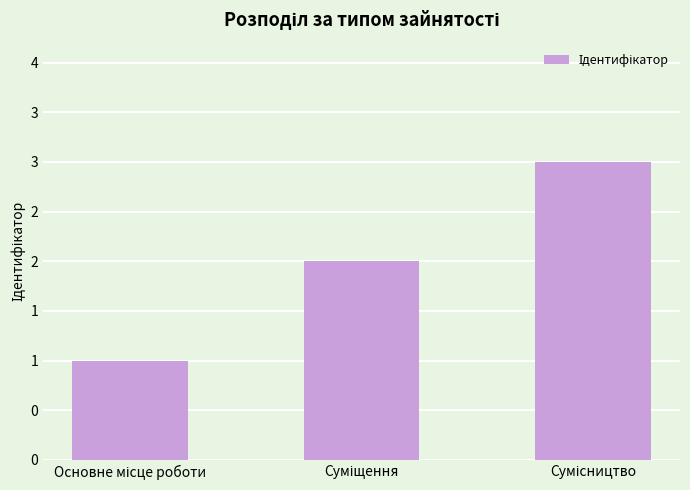

What is the value of the 2nd bar from the left?

2